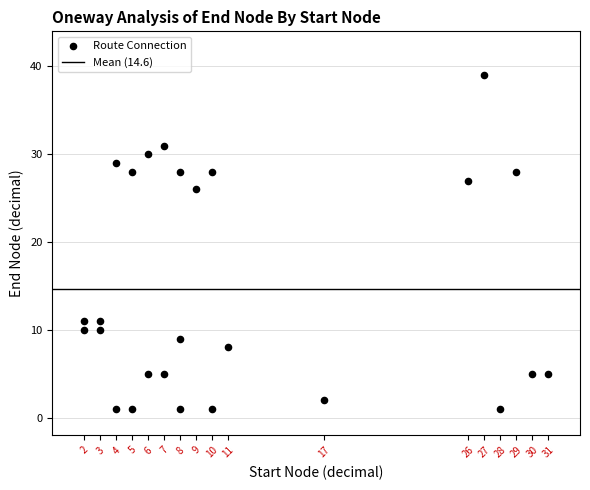

What is the range of X values (max minus min)?

29